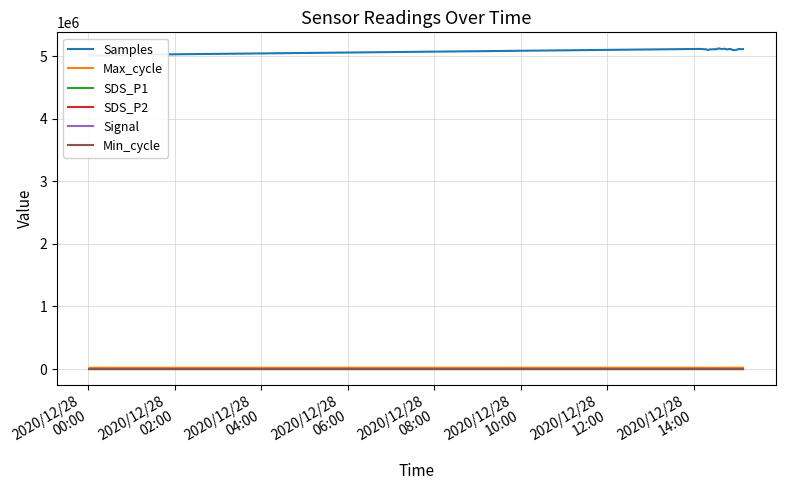

True or false: Samples and Signal cross at least once.

False